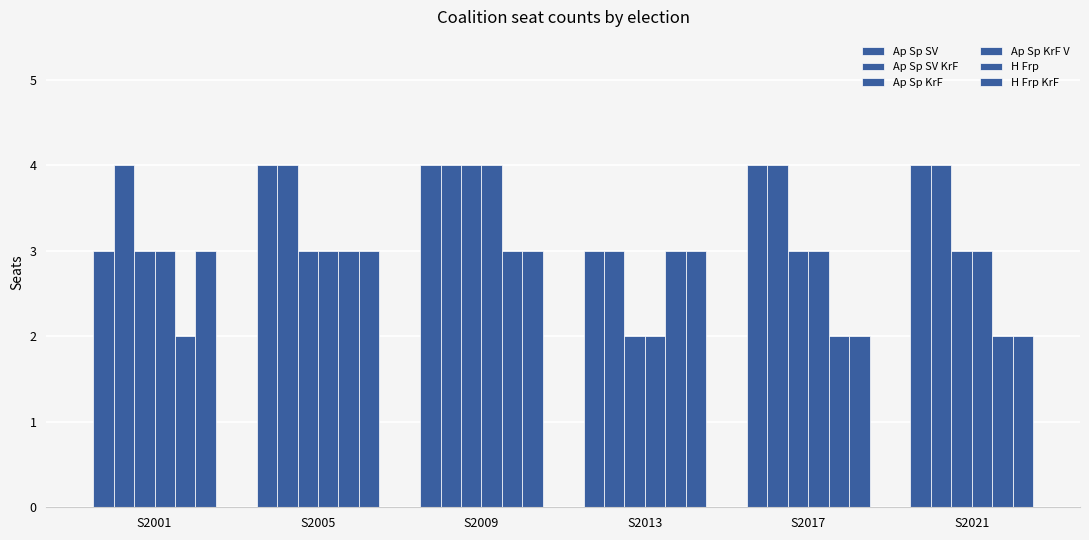

True or false: Ap Sp SV has a value of 5 at S2013.

False